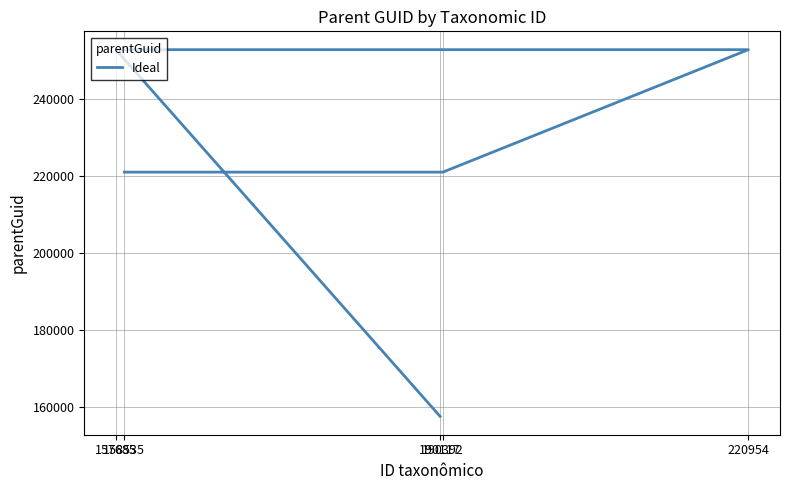

At which label is the value closest to 205179?

190392